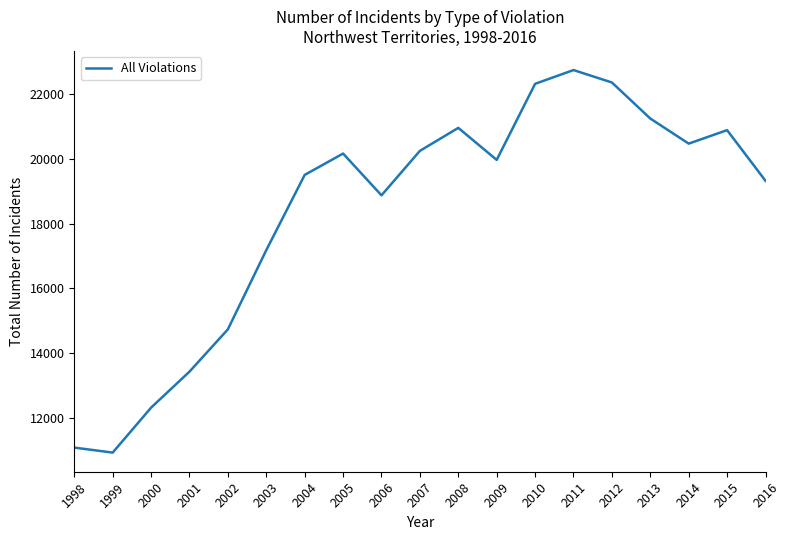

The value at 2009 is 19973. True or false?

True